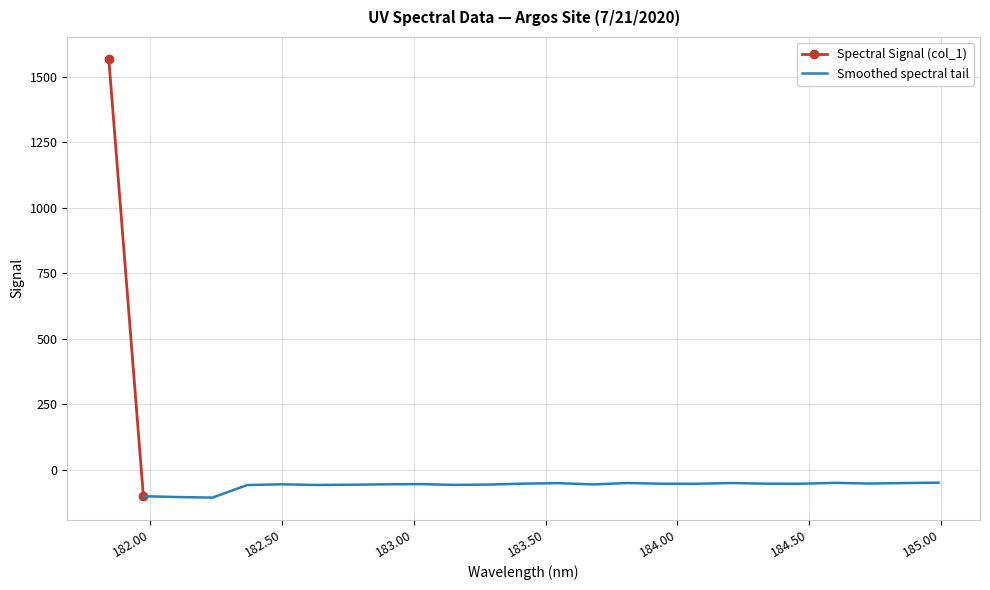

Rank the categories by value from lowest to highest.

182.2359681898, 182.1045947288, 181.9732053322, 182.3673257152, 182.6299929592, 183.15513622, 182.7613026778, 183.2863821962, 183.6800245112, 182.498667305, 182.8925964608, 183.0238743082, 184.0735234058, 184.46687888, 183.9423730432, 184.3357763242, 183.4176122368, 184.7290361848, 183.5488263418, 184.8600909338, 184.2046578328, 183.811206745, 184.5979655002, 184.9911297472, 181.8418